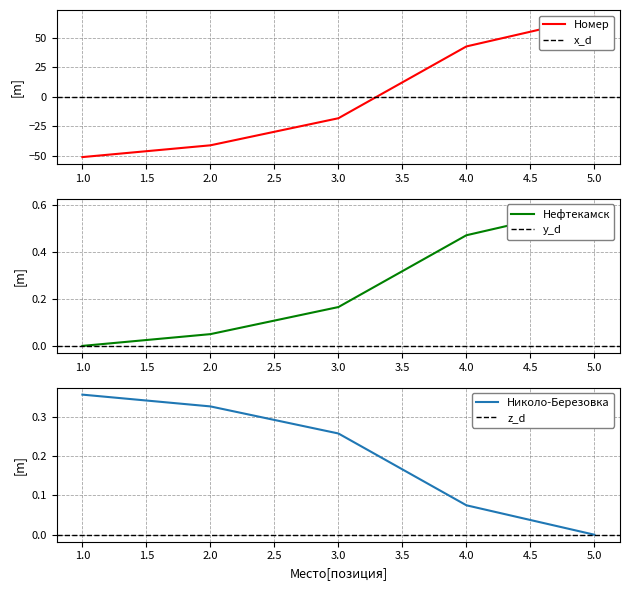

What is the ratio of the value at 4 to the value at 5?

0.6